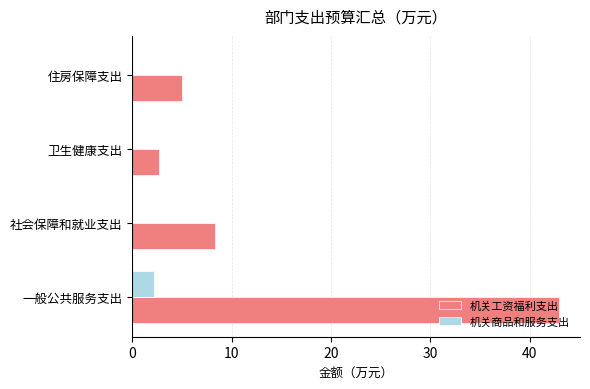

Is the value of 机关工资福利支出 at 社会保障和就业支出 greater than the value of 机关商品和服务支出 at 社会保障和就业支出?

Yes